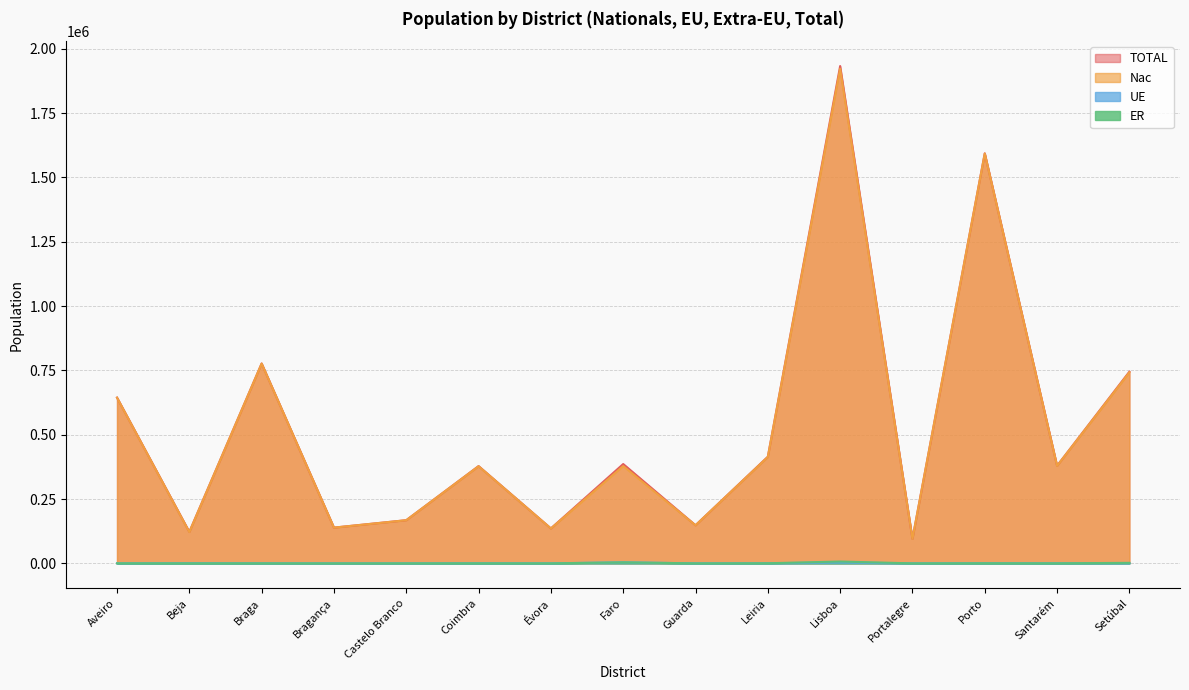

Which label corresponds to the largest value in the chart?

Lisboa